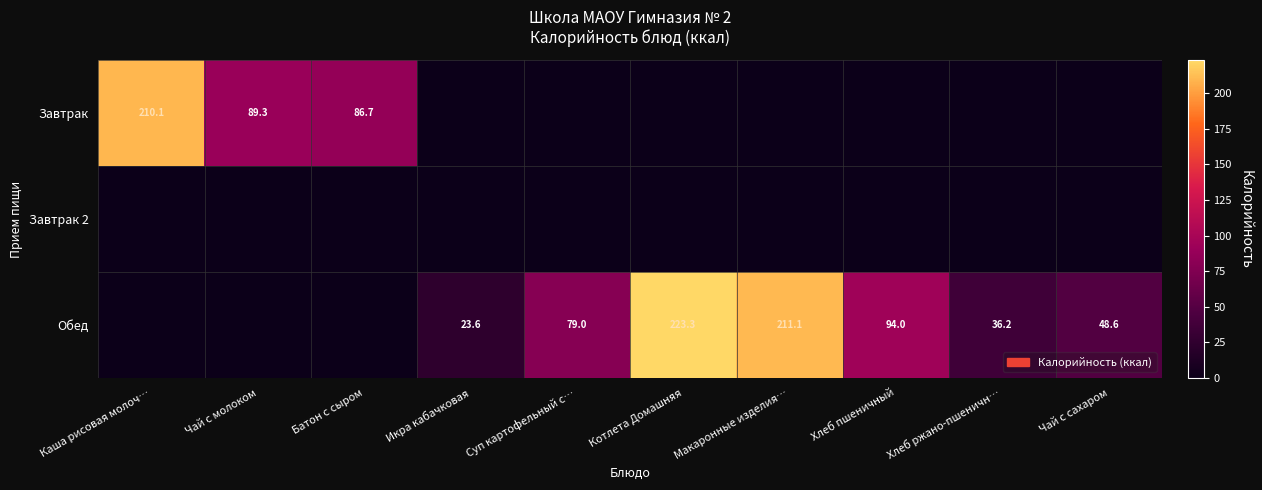

The value of Обед at Котлета Домашняя is 223.3. True or false?

True